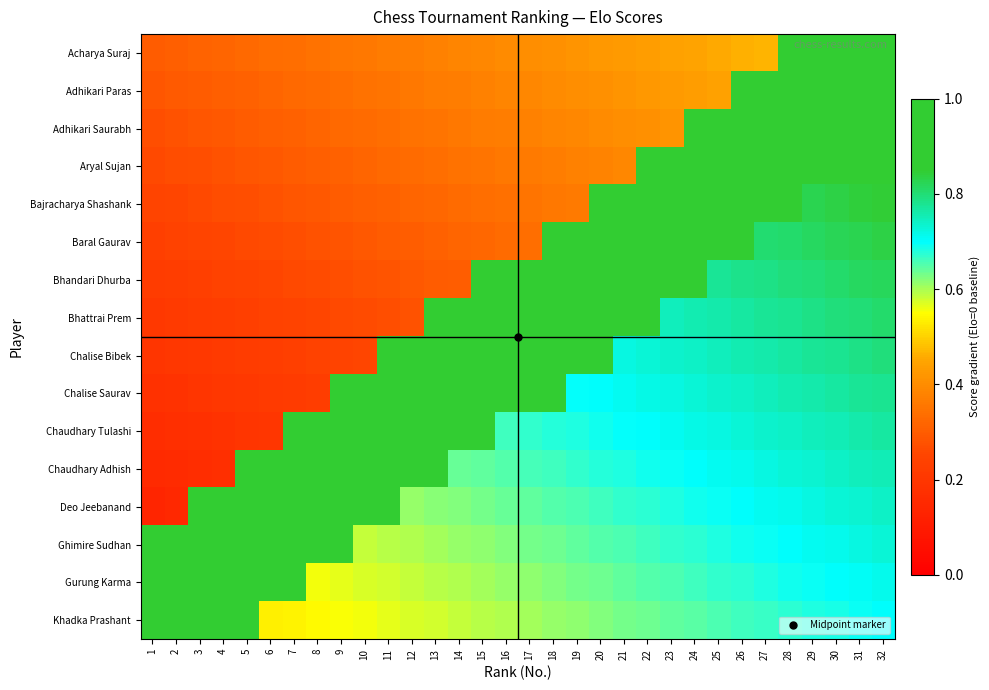

Reading left to right, list all the values displayed in this chart.

Acharya Suraj: 1=0.3	2=0.3	3=0.3	4=0.3	5=0.3	6=0.3	7=0.3	8=0.3	9=0.4	10=0.4	11=0.4	12=0.4	13=0.4	14=0.4	15=0.4	16=0.4	17=0.4	18=0.4	19=0.4	20=0.4	21=0.4	22=0.4	23=0.4	24=0.4	25=0.5	26=0.5	27=0.5	28=0.8	29=0.8	30=0.8	31=0.8	32=0.8
Adhikari Paras: 1=0.3	2=0.3	3=0.3	4=0.3	5=0.3	6=0.3	7=0.3	8=0.3	9=0.3	10=0.3	11=0.4	12=0.4	13=0.4	14=0.4	15=0.4	16=0.4	17=0.4	18=0.4	19=0.4	20=0.4	21=0.4	22=0.4	23=0.4	24=0.4	25=0.4	26=0.8	27=0.8	28=0.8	29=0.8	30=0.8	31=0.8	32=0.8
Adhikari Saurabh: 1=0.3	2=0.3	3=0.3	4=0.3	5=0.3	6=0.3	7=0.3	8=0.3	9=0.3	10=0.3	11=0.3	12=0.3	13=0.4	14=0.4	15=0.4	16=0.4	17=0.4	18=0.4	19=0.4	20=0.4	21=0.4	22=0.4	23=0.4	24=0.8	25=0.8	26=0.8	27=0.8	28=0.8	29=0.8	30=0.8	31=0.8	32=0.8
Aryal Sujan: 1=0.3	2=0.3	3=0.3	4=0.3	5=0.3	6=0.3	7=0.3	8=0.3	9=0.3	10=0.3	11=0.3	12=0.3	13=0.3	14=0.3	15=0.4	16=0.4	17=0.4	18=0.4	19=0.4	20=0.4	21=0.4	22=0.8	23=0.8	24=0.8	25=0.8	26=0.8	27=0.8	28=0.8	29=0.8	30=0.8	31=0.9	32=0.9
Bajracharya Shashank: 1=0.2	2=0.3	3=0.3	4=0.3	5=0.3	6=0.3	7=0.3	8=0.3	9=0.3	10=0.3	11=0.3	12=0.3	13=0.3	14=0.3	15=0.3	16=0.3	17=0.3	18=0.4	19=0.4	20=0.8	21=0.8	22=0.8	23=0.8	24=0.8	25=0.8	26=0.8	27=0.8	28=0.8	29=0.8	30=0.8	31=0.8	32=0.8
Baral Gaurav: 1=0.2	2=0.2	3=0.2	4=0.3	5=0.3	6=0.3	7=0.3	8=0.3	9=0.3	10=0.3	11=0.3	12=0.3	13=0.3	14=0.3	15=0.3	16=0.3	17=0.3	18=0.8	19=0.8	20=0.8	21=0.8	22=0.8	23=0.8	24=0.8	25=0.8	26=0.8	27=0.8	28=0.8	29=0.8	30=0.8	31=0.8	32=0.8
Bhandari Dhurba: 1=0.2	2=0.2	3=0.2	4=0.2	5=0.2	6=0.3	7=0.3	8=0.3	9=0.3	10=0.3	11=0.3	12=0.3	13=0.3	14=0.3	15=0.8	16=0.8	17=0.8	18=0.8	19=0.8	20=0.8	21=0.8	22=0.8	23=0.8	24=0.8	25=0.8	26=0.8	27=0.8	28=0.8	29=0.8	30=0.8	31=0.8	32=0.8
Bhattrai Prem: 1=0.2	2=0.2	3=0.2	4=0.2	5=0.2	6=0.2	7=0.2	8=0.3	9=0.3	10=0.3	11=0.3	12=0.3	13=0.8	14=0.8	15=0.8	16=0.8	17=0.8	18=0.8	19=0.8	20=0.8	21=0.8	22=0.8	23=0.7	24=0.8	25=0.8	26=0.8	27=0.8	28=0.8	29=0.8	30=0.8	31=0.8	32=0.8
Chalise Bibek: 1=0.2	2=0.2	3=0.2	4=0.2	5=0.2	6=0.2	7=0.2	8=0.2	9=0.2	10=0.3	11=0.8	12=0.8	13=0.8	14=0.8	15=0.8	16=0.8	17=0.8	18=0.8	19=0.8	20=0.8	21=0.7	22=0.7	23=0.7	24=0.7	25=0.7	26=0.8	27=0.8	28=0.8	29=0.8	30=0.8	31=0.8	32=0.8
Chalise Saurav: 1=0.2	2=0.2	3=0.2	4=0.2	5=0.2	6=0.2	7=0.2	8=0.2	9=0.8	10=0.8	11=0.8	12=0.8	13=0.8	14=0.8	15=0.8	16=0.8	17=0.8	18=0.8	19=0.7	20=0.7	21=0.7	22=0.7	23=0.7	24=0.7	25=0.7	26=0.7	27=0.7	28=0.8	29=0.8	30=0.8	31=0.8	32=0.8
Chaudhary Tulashi: 1=0.2	2=0.2	3=0.2	4=0.2	5=0.2	6=0.2	7=0.8	8=0.8	9=0.8	10=0.8	11=0.8	12=0.8	13=0.8	14=0.8	15=0.8	16=0.7	17=0.7	18=0.7	19=0.7	20=0.7	21=0.7	22=0.7	23=0.7	24=0.7	25=0.7	26=0.7	27=0.7	28=0.7	29=0.7	30=0.8	31=0.8	32=0.8
Chaudhary Adhish: 1=0.2	2=0.2	3=0.2	4=0.2	5=0.8	6=0.8	7=0.8	8=0.8	9=0.8	10=0.8	11=0.8	12=0.8	13=0.8	14=0.6	15=0.6	16=0.7	17=0.7	18=0.7	19=0.7	20=0.7	21=0.7	22=0.7	23=0.7	24=0.7	25=0.7	26=0.7	27=0.7	28=0.7	29=0.7	30=0.7	31=0.7	32=0.8
Deo Jeebanand: 1=0.1	2=0.1	3=0.8	4=0.8	5=0.8	6=0.8	7=0.8	8=0.8	9=0.8	10=0.8	11=0.8	12=0.6	13=0.6	14=0.6	15=0.6	16=0.6	17=0.6	18=0.6	19=0.7	20=0.7	21=0.7	22=0.7	23=0.7	24=0.7	25=0.7	26=0.7	27=0.7	28=0.7	29=0.7	30=0.7	31=0.7	32=0.7
Ghimire Sudhan: 1=0.8	2=0.8	3=0.8	4=0.8	5=0.8	6=0.8	7=0.8	8=0.8	9=0.8	10=0.6	11=0.6	12=0.6	13=0.6	14=0.6	15=0.6	16=0.6	17=0.6	18=0.6	19=0.6	20=0.6	21=0.7	22=0.7	23=0.7	24=0.7	25=0.7	26=0.7	27=0.7	28=0.7	29=0.7	30=0.7	31=0.7	32=0.7
Gurung Karma: 1=0.8	2=0.8	3=0.8	4=0.8	5=0.8	6=0.8	7=0.8	8=0.6	9=0.6	10=0.6	11=0.6	12=0.6	13=0.6	14=0.6	15=0.6	16=0.6	17=0.6	18=0.6	19=0.6	20=0.6	21=0.6	22=0.6	23=0.7	24=0.7	25=0.7	26=0.7	27=0.7	28=0.7	29=0.7	30=0.7	31=0.7	32=0.7
Khadka Prashant: 1=0.8	2=0.8	3=0.8	4=0.8	5=0.8	6=0.5	7=0.5	8=0.5	9=0.6	10=0.6	11=0.6	12=0.6	13=0.6	14=0.6	15=0.6	16=0.6	17=0.6	18=0.6	19=0.6	20=0.6	21=0.6	22=0.6	23=0.6	24=0.6	25=0.7	26=0.7	27=0.7	28=0.7	29=0.7	30=0.7	31=0.7	32=0.7